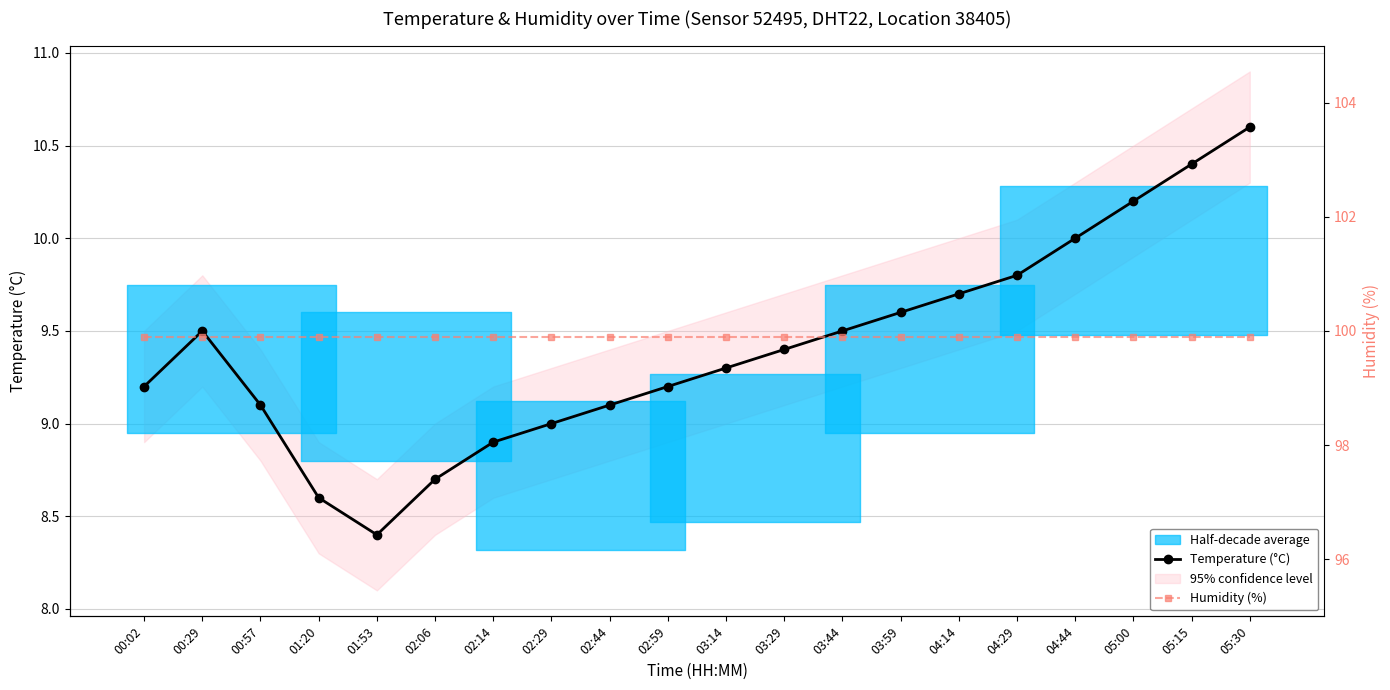

What is the spread (max minus min) of values at 01:20?

91.3